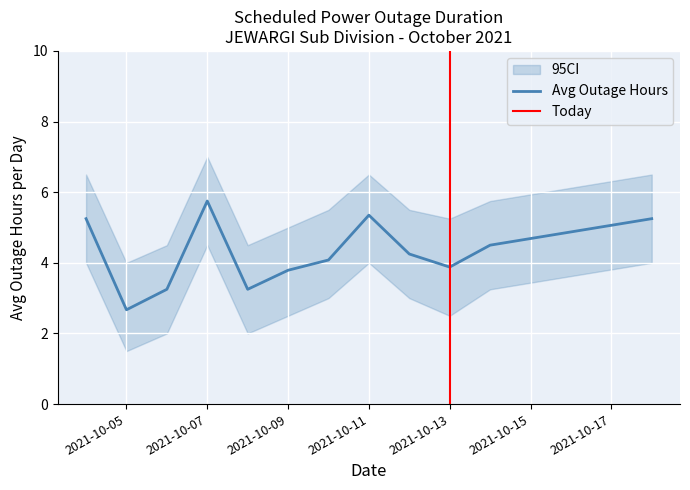

Which category has the lowest value in the Avg Outage Hours series?

2021-10-05